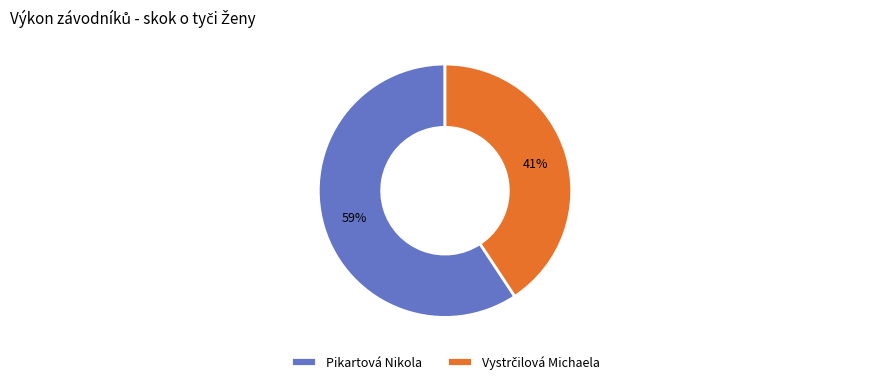

To the nearest percent, what is the average slice percentage?

50%